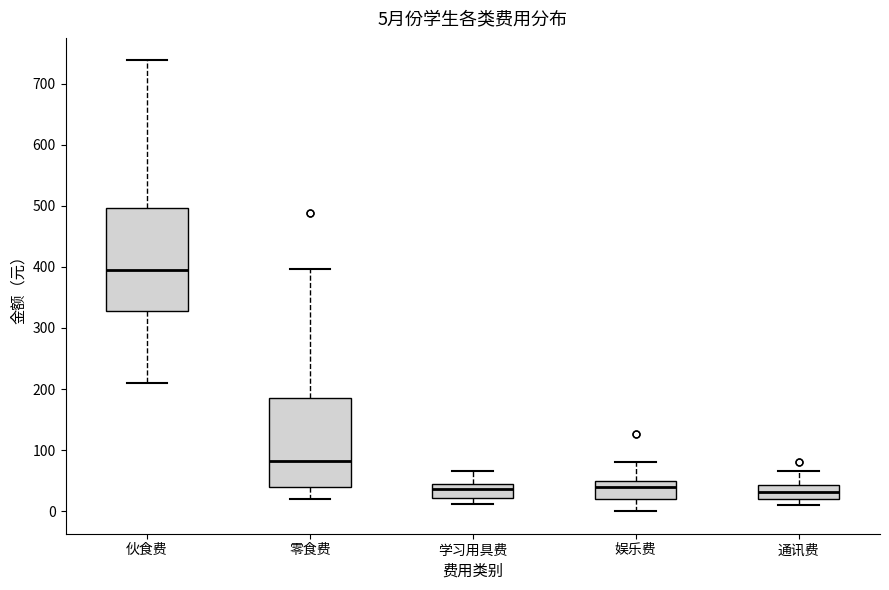

Which box has the highest median line?

伙食费